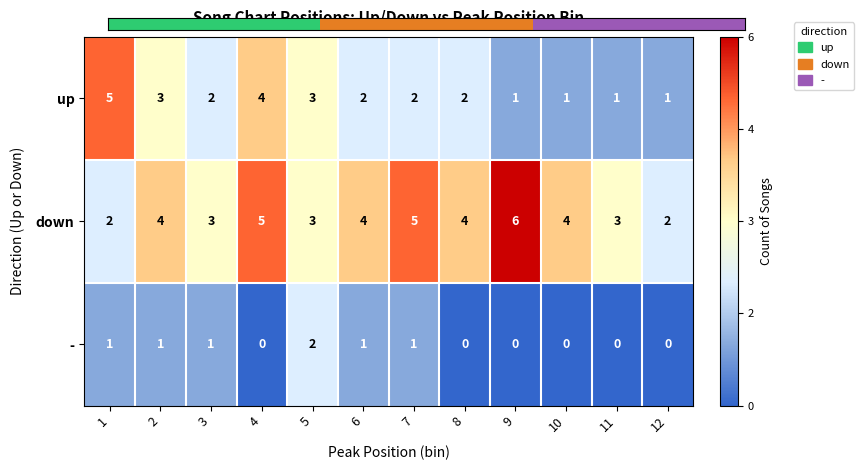

Rank the series by their average value, from lowest to highest.

-, up, down